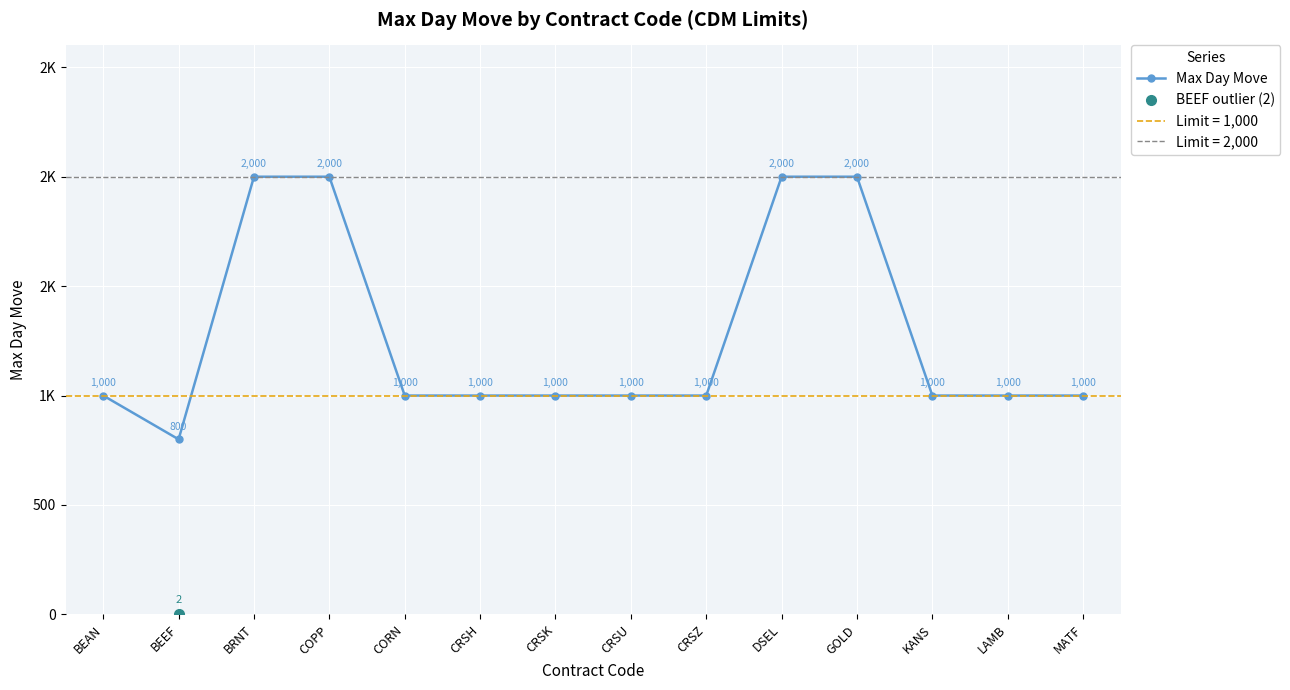

List the labels in order of value, smallest first.

BEEF, BEAN, CORN, CRSH, CRSK, CRSU, CRSZ, KANS, LAMB, MATF, BRNT, COPP, DSEL, GOLD